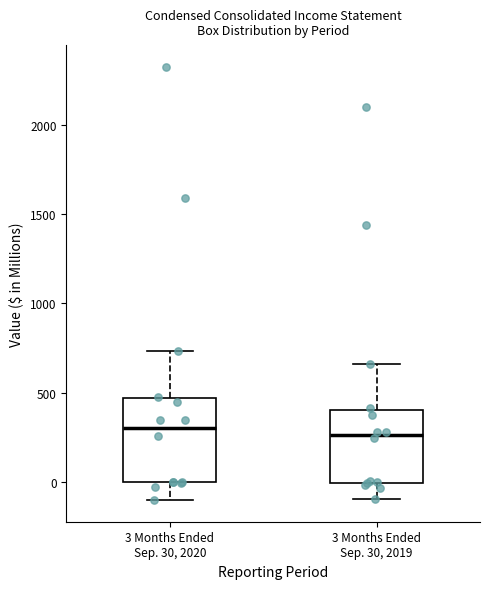

Where does the median line of the box for 3 Months Ended Sep. 30, 2020 sit on the y-axis? The values are not printed on the chart, so give them approximately, as read against the axis.

300